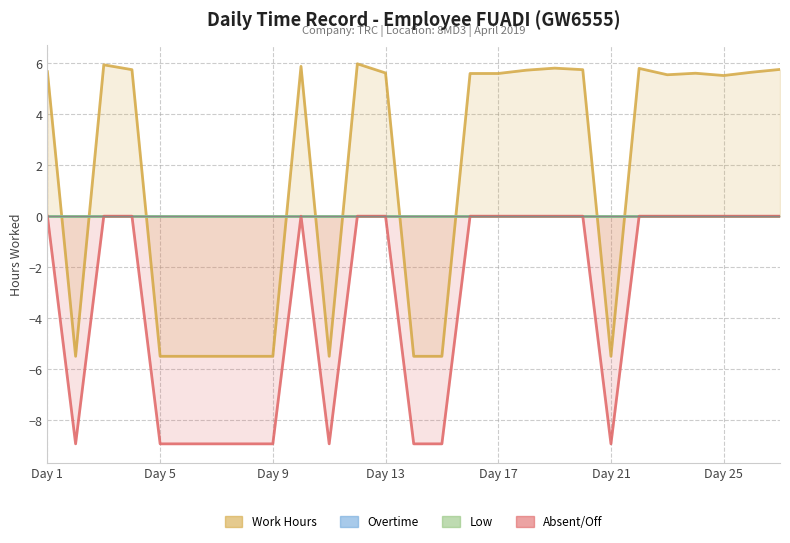

What is the difference between the highest and lowest values at 6?

3.4